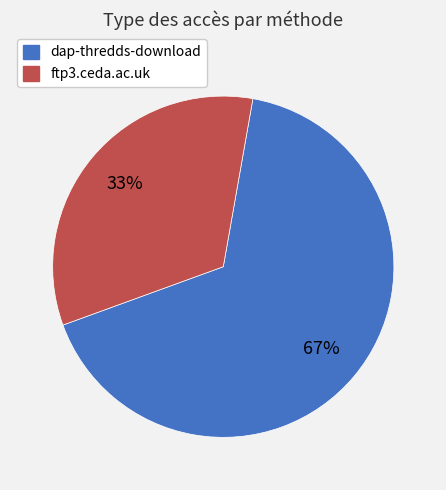

What percentage is the dap-thredds-download slice, to the nearest percent?

67%